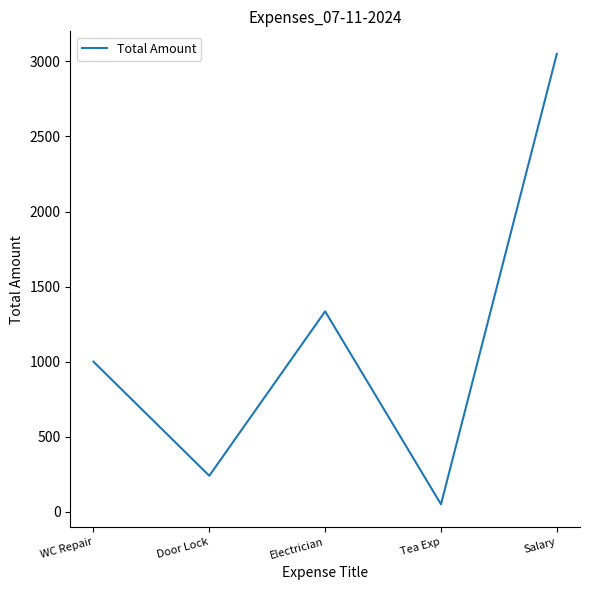

Rank the categories by value from highest to lowest.

Salary, Electrician, WC Repair, Door Lock, Tea Exp